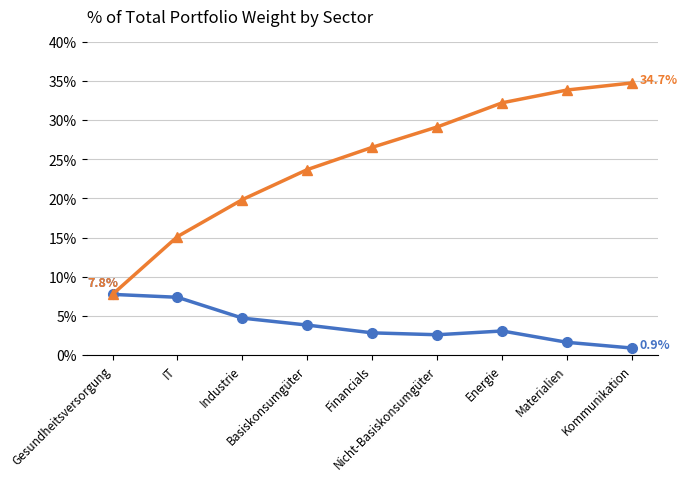

What is the maximum value shown in the chart?

34.7